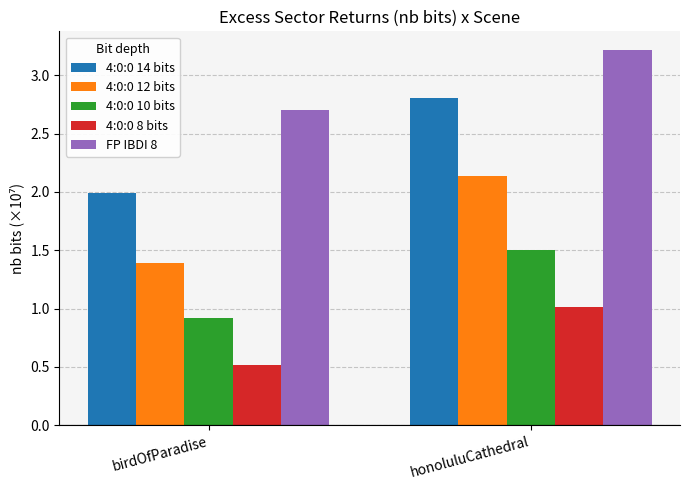

What is the label of the 2nd bar from the left?

honoluluCathedral